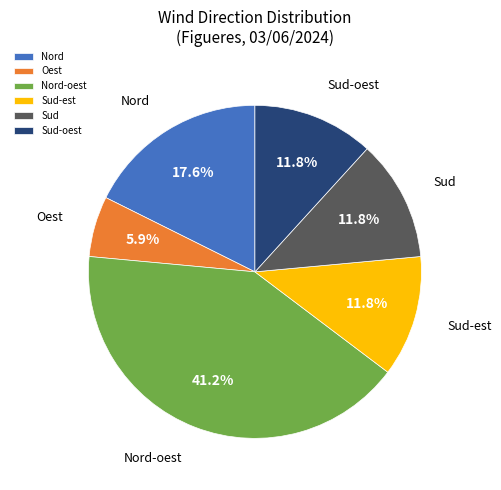

Does Nord represent more than half of the total?

No